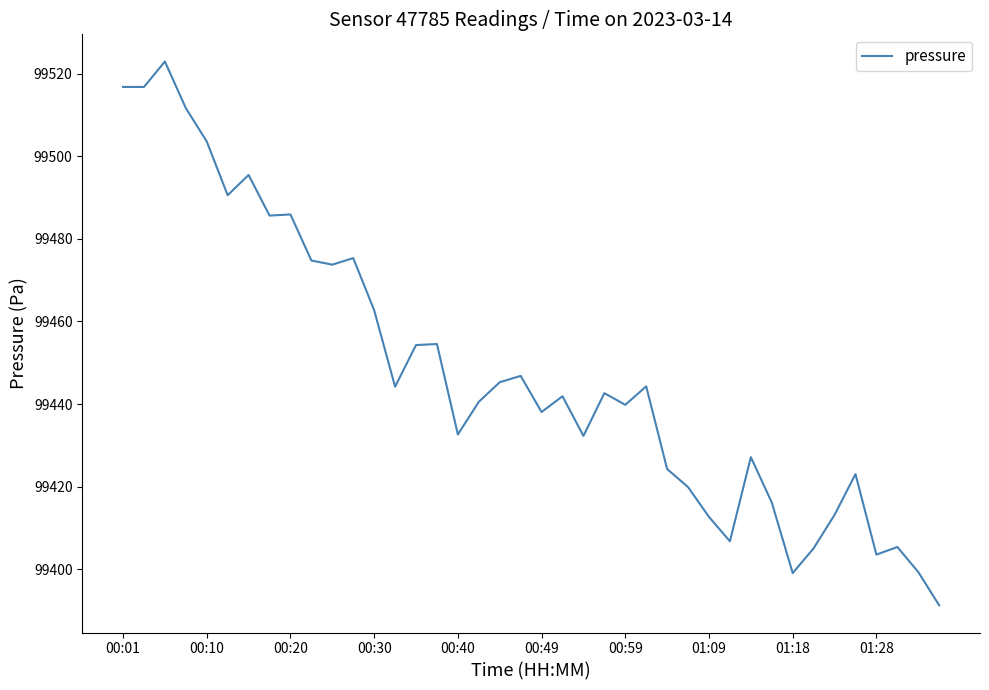

What is the difference between the maximum and minimum values?

131.7